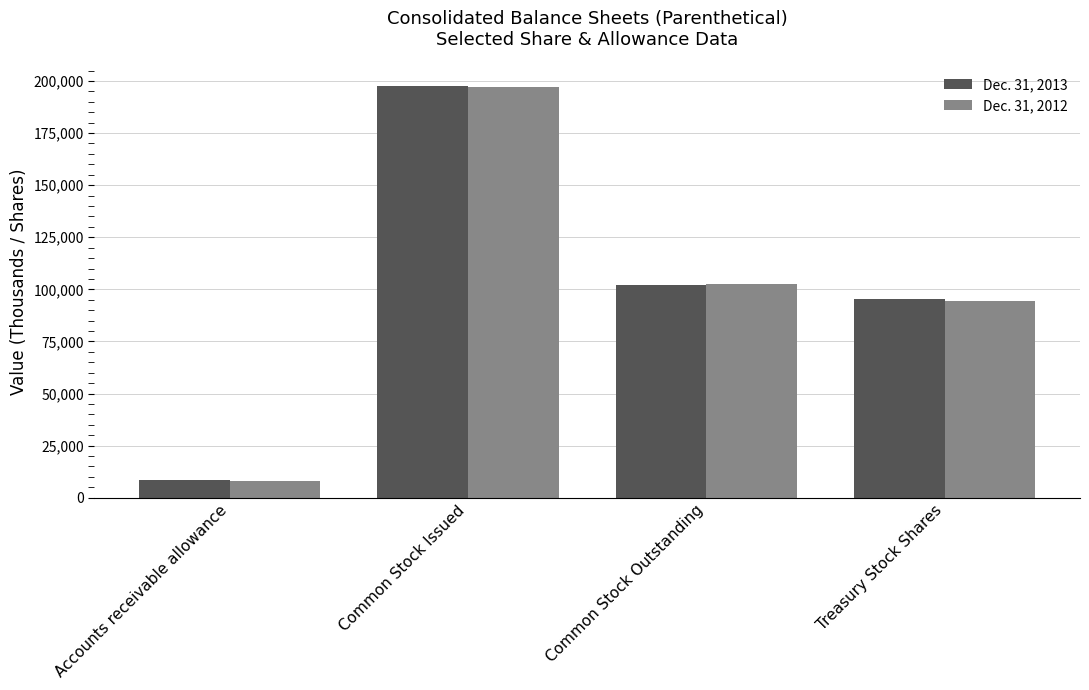

List the labels in order of Dec. 31, 2013 value, smallest first.

Accounts receivable allowance, Treasury Stock Shares, Common Stock Outstanding, Common Stock Issued